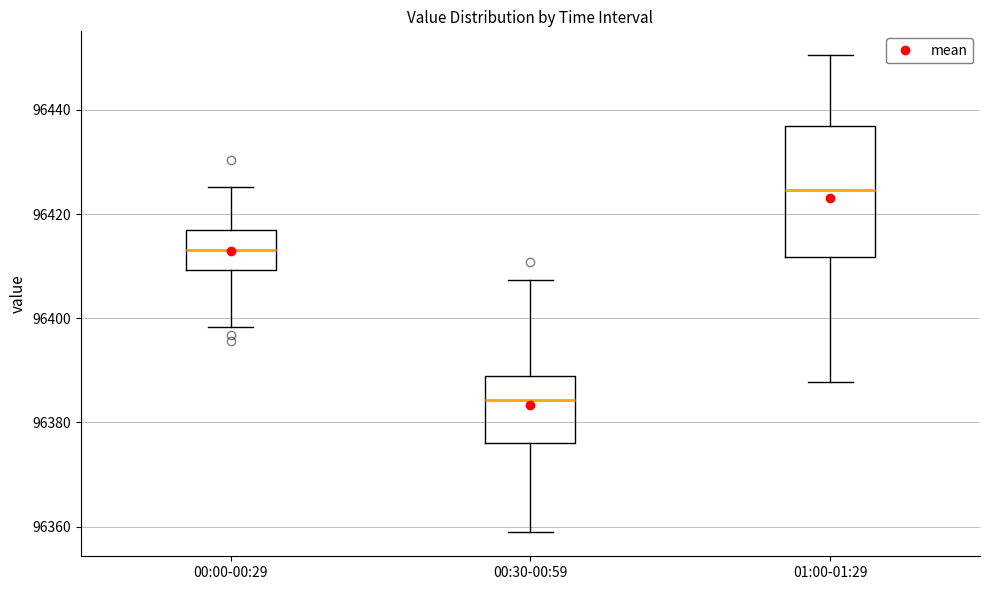

Where is the upper edge of the box for 01:00-01:29 on the y-axis? The values are not printed on the chart, so give them approximately, as read against the axis.

96438